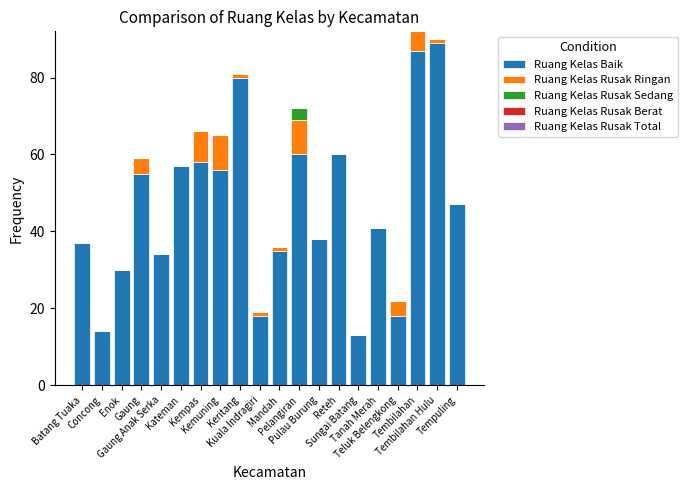

What is the label of the 2nd bar from the right?

Tembilahan Hulu